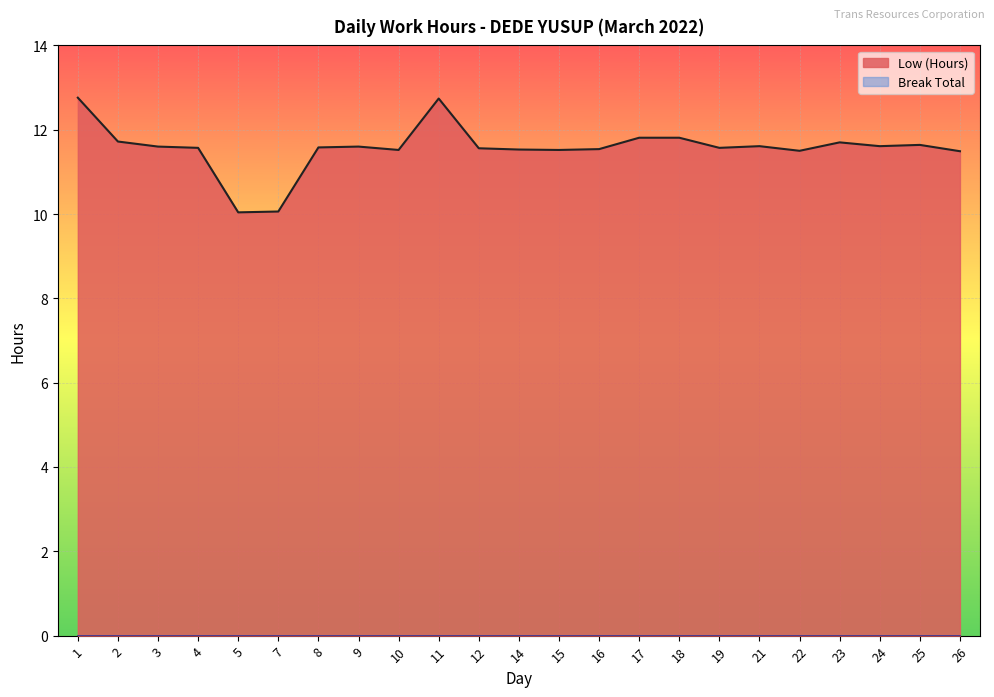

Is it true that the value at 23 is 11.7?

True